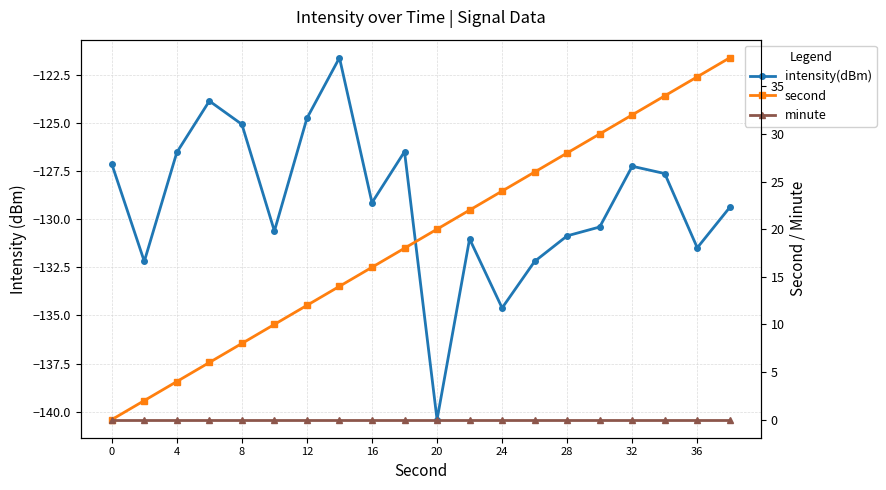

True or false: intensity(dBm) has a value of -132.2 at 13.

True